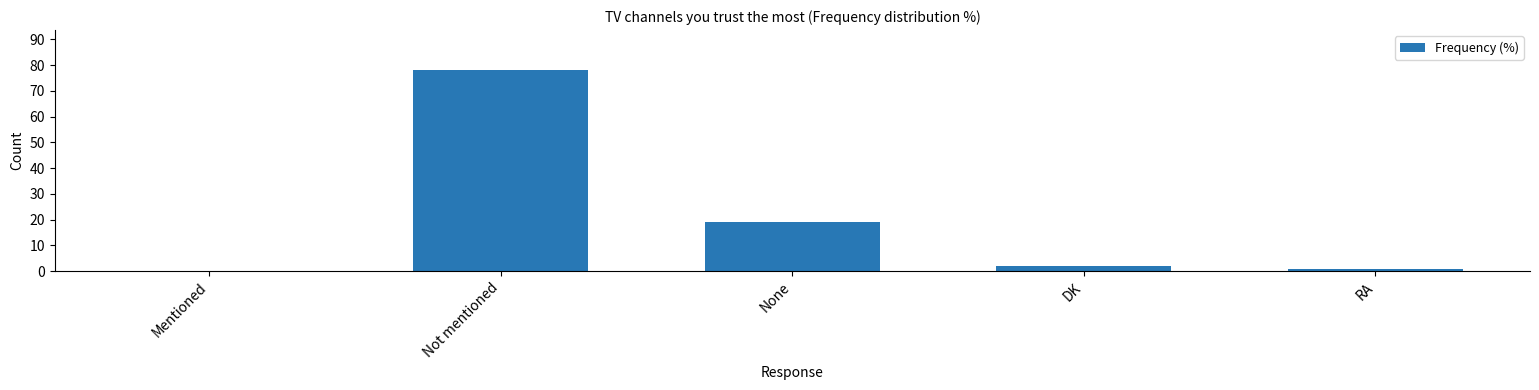

The chart shows a value of 41 at Mentioned. True or false?

False